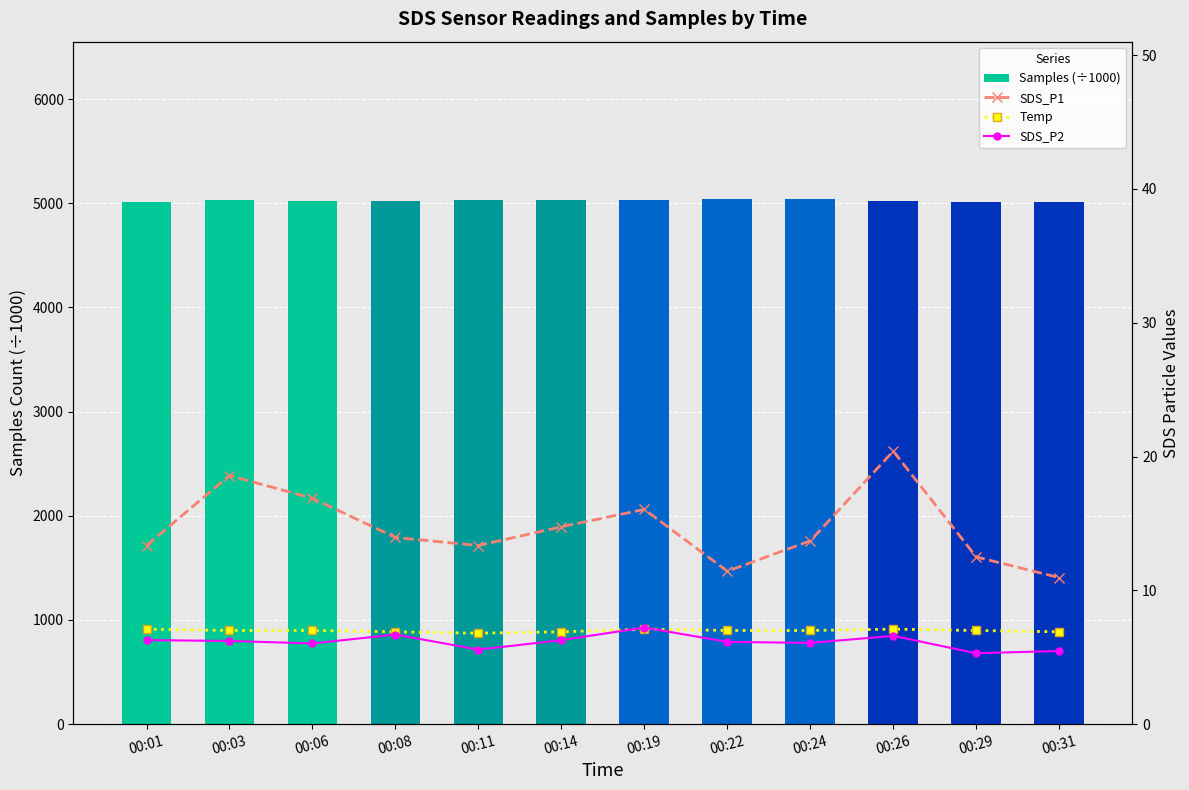

What is the difference between the maximum and second lowest values in the SDS_P1 series?

9.0